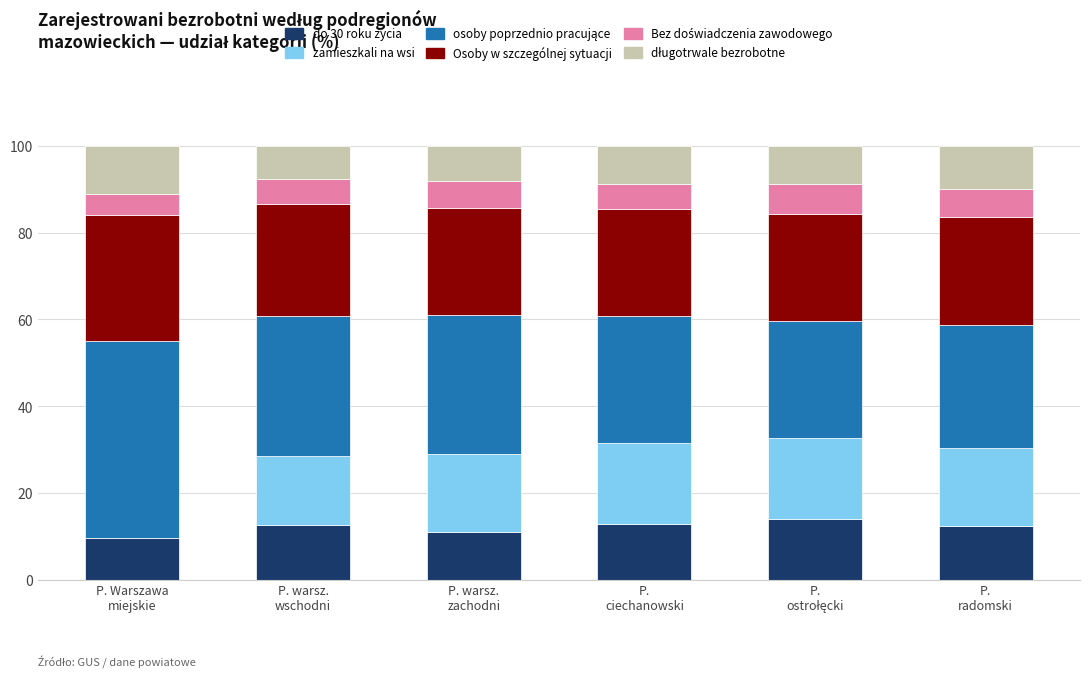

Which series has the largest total across all categories?

osoby poprzednio pracujące